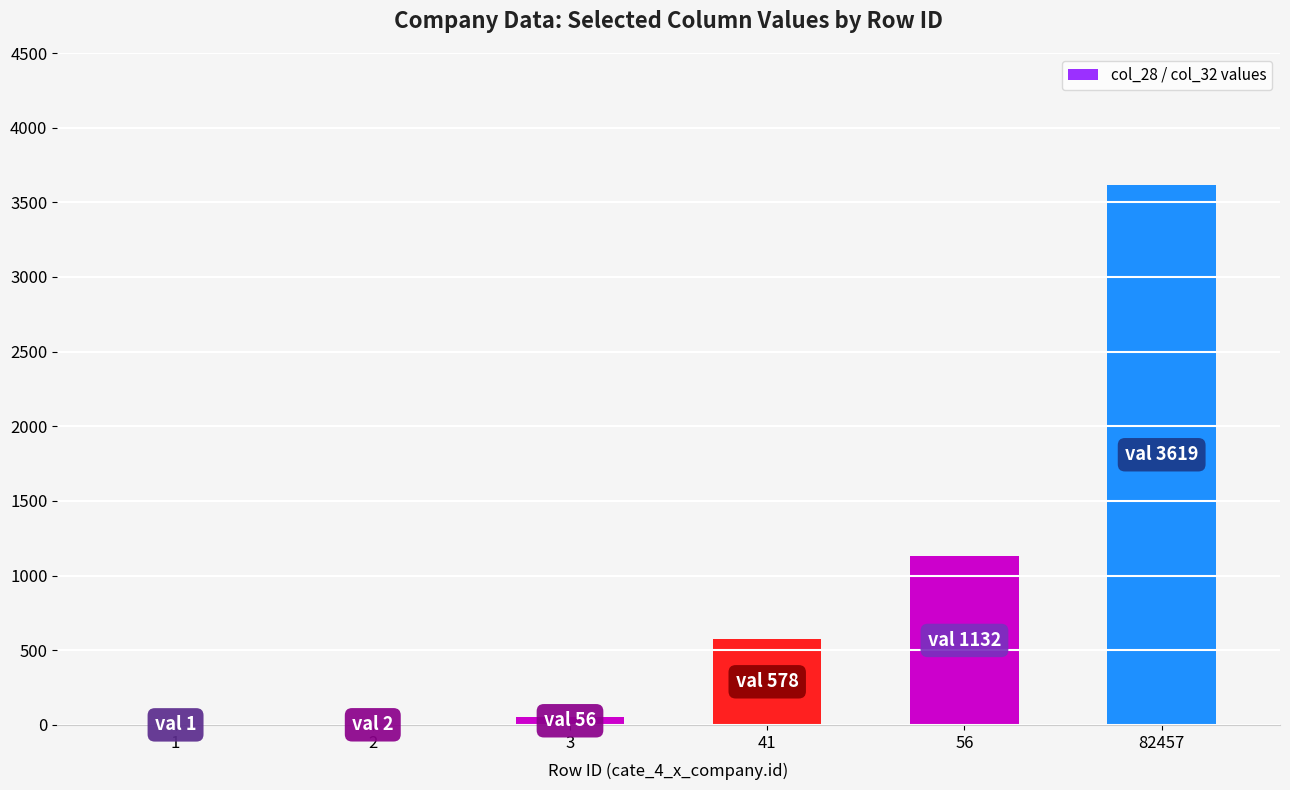

What is the greatest value displayed?

3619